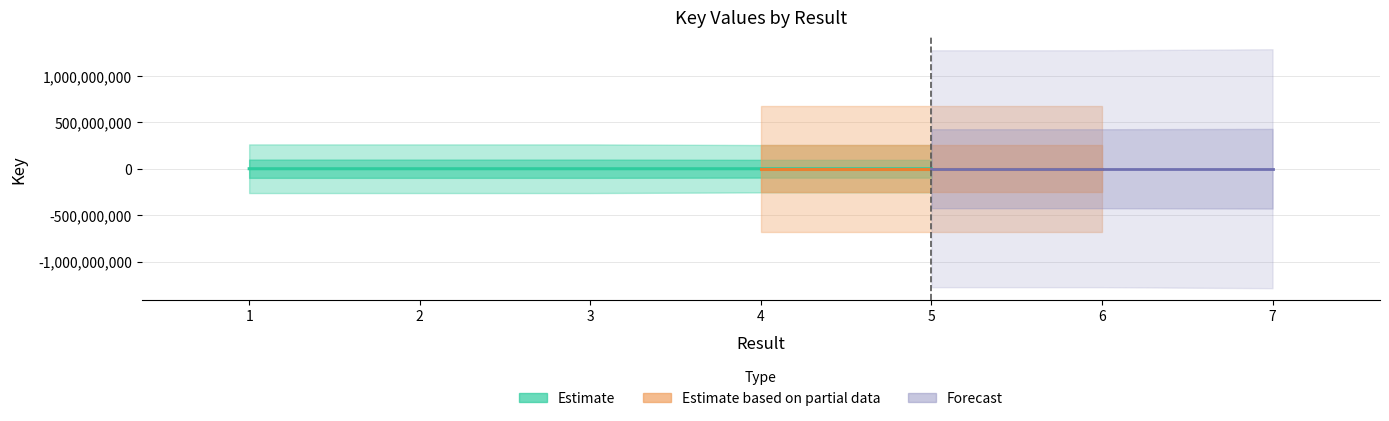

What is the sum of all values?

6637.3